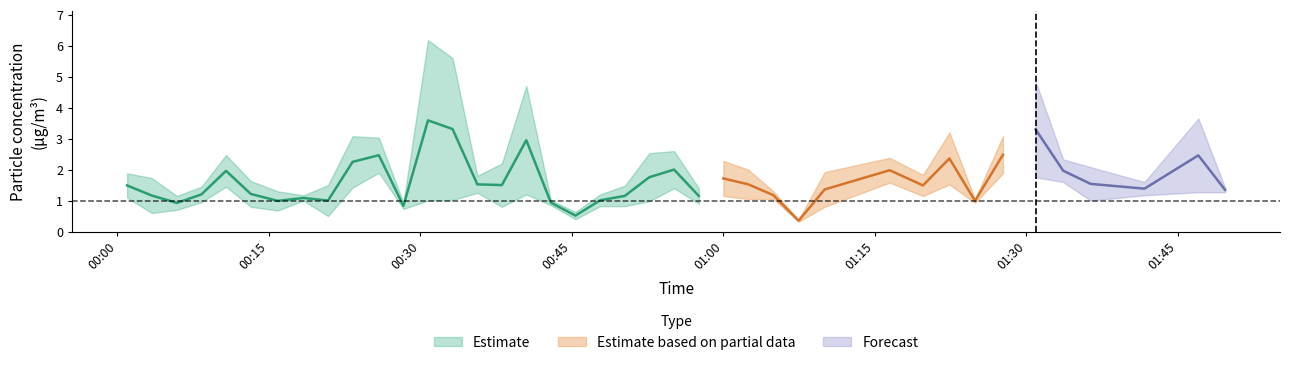

At how many categories does at least one series exceed 3?

9